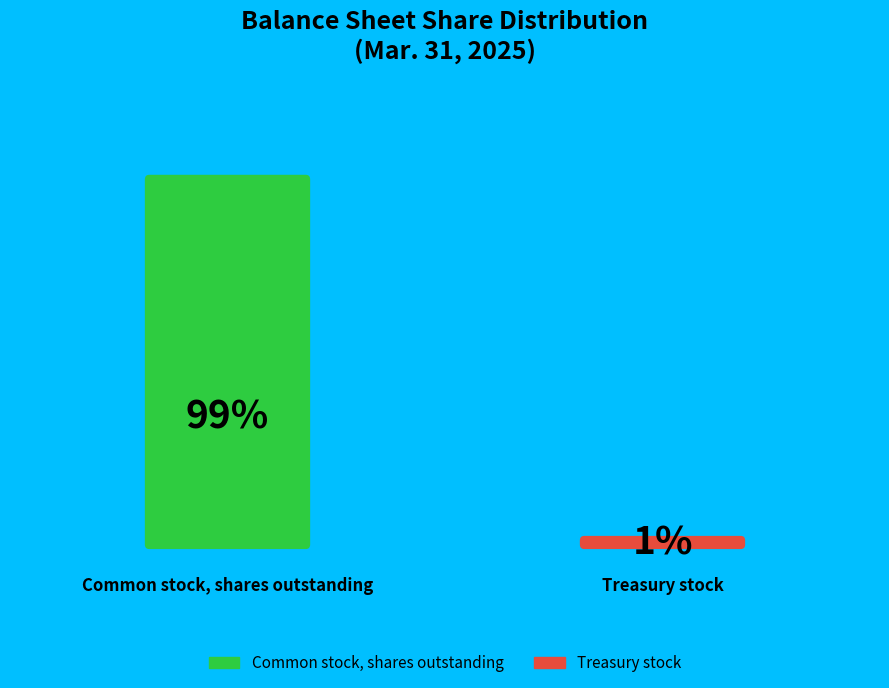

Combined, what portion of the pie is Treasury stock and Common stock, shares outstanding?

100.0%